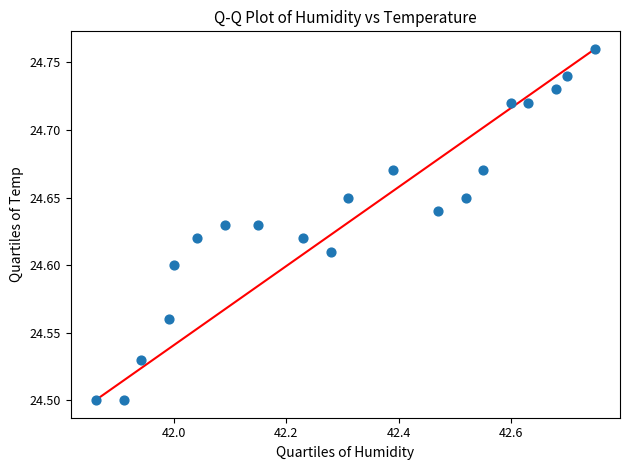

What is the range of X values (max minus min)?

0.9